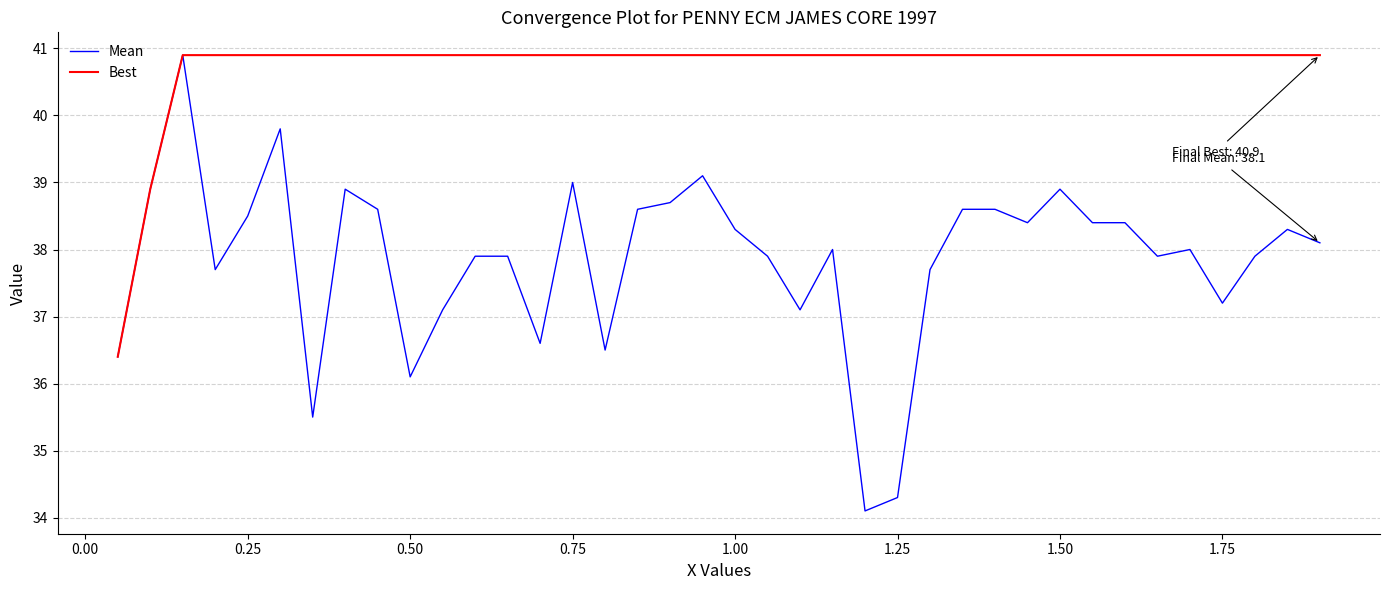

Which series has the largest total across all categories?

Best